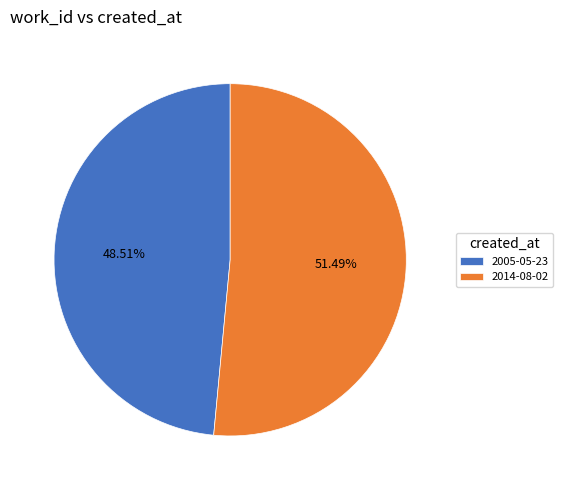

How many slices are in this pie chart?

2